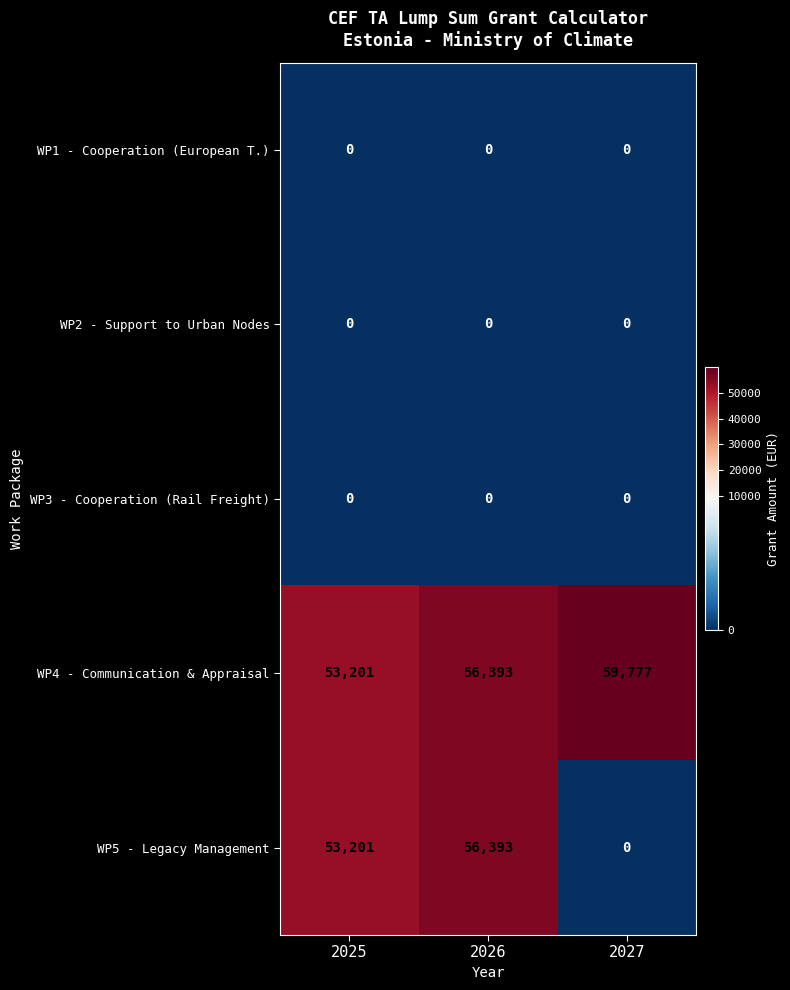

Which series has the largest range (max minus min)?

WP5 - Legacy Management